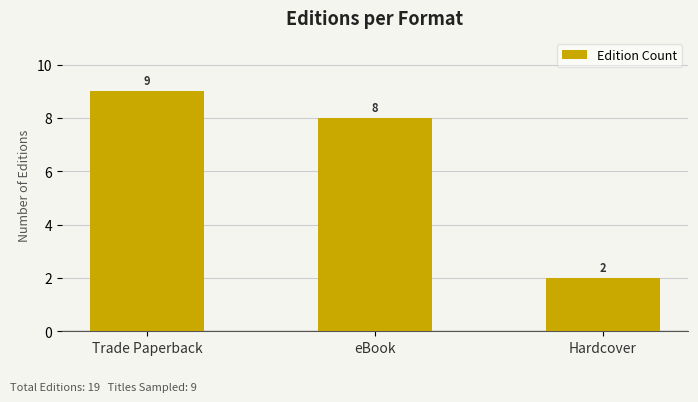

Which label corresponds to the largest value in the chart?

Trade Paperback